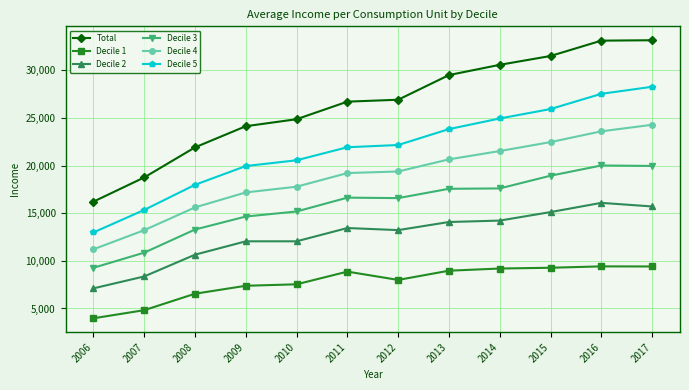

True or false: Total has more than 2 interior local peaks.

False